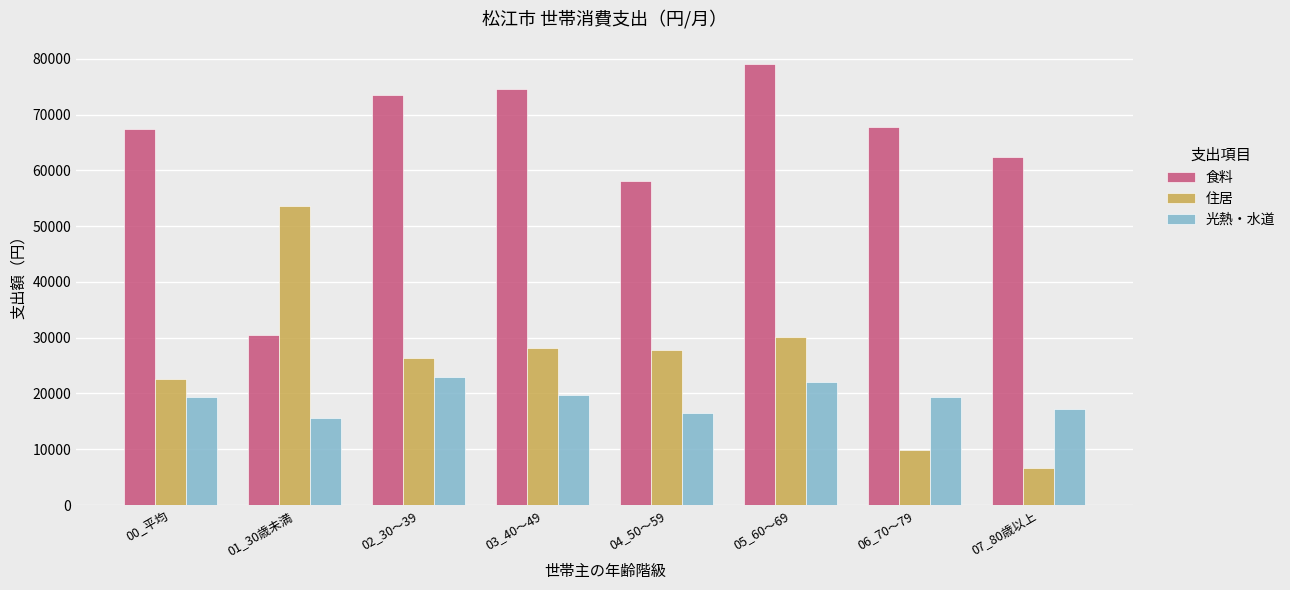

Read the 光熱・水道 value at 07_80歳以上.

17151